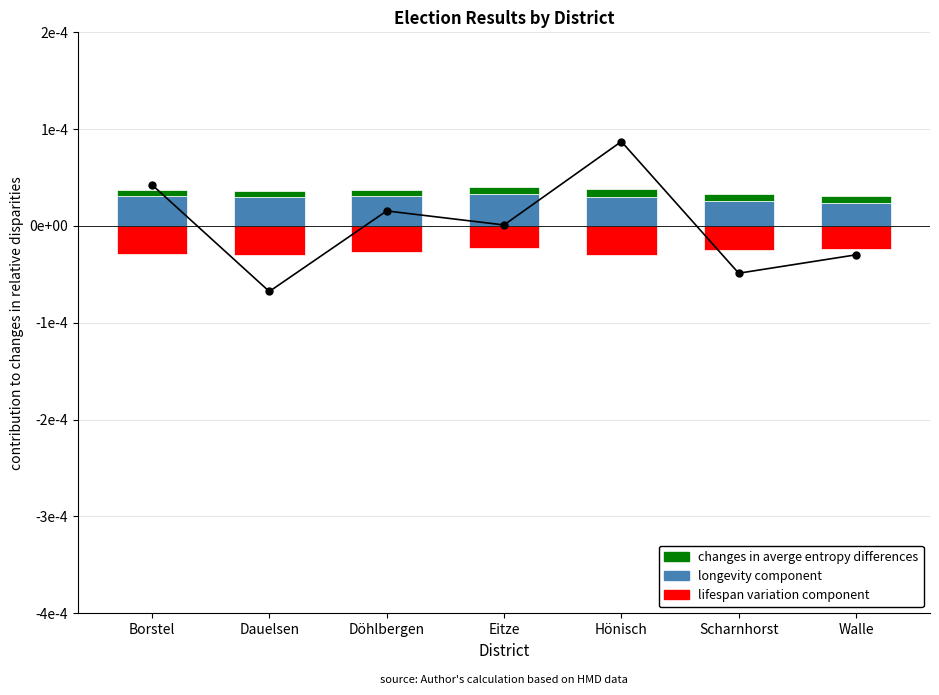

What are all the series names shown in the legend?

longevity component, changes in averge entropy differences, lifespan variation component